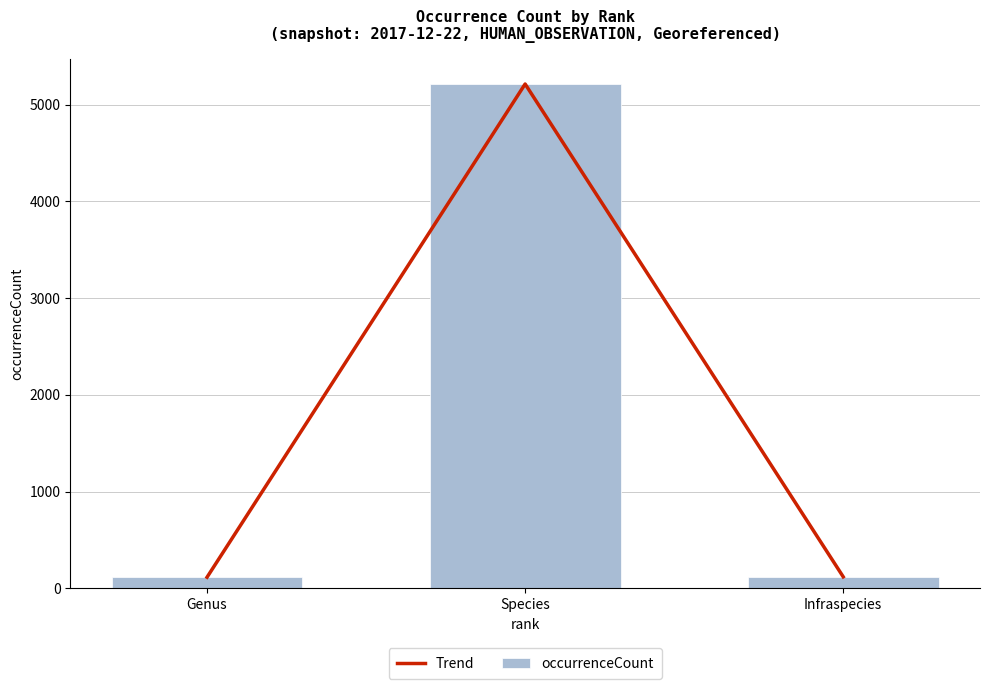

What is the total value across all series at Infraspecies?

240